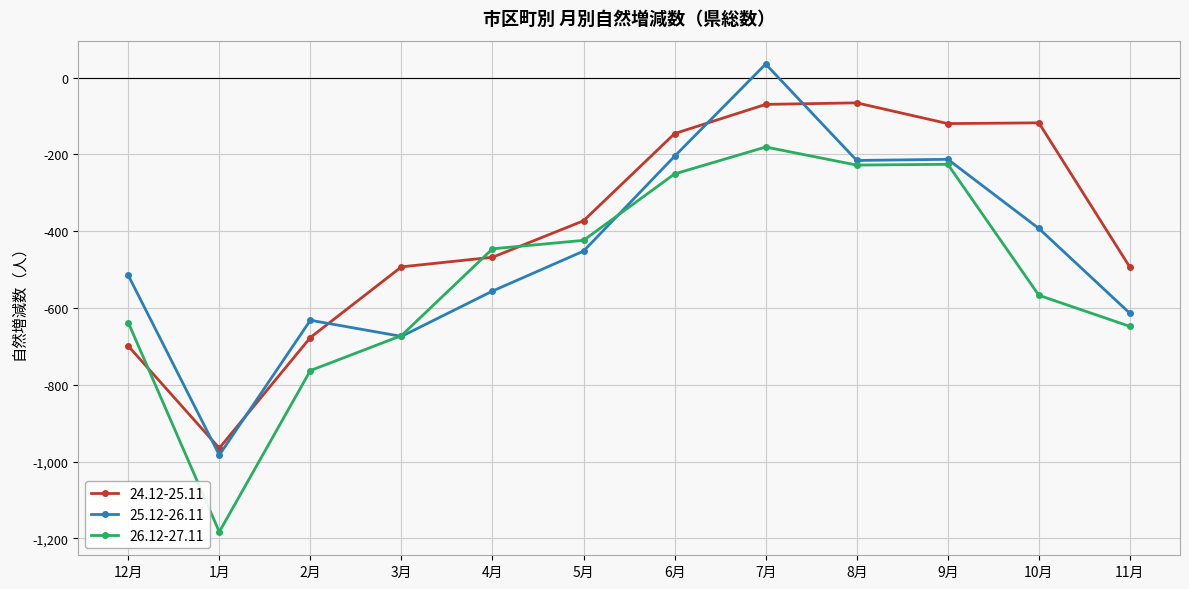

At which category does the chart reach its minimum across all series?

1月